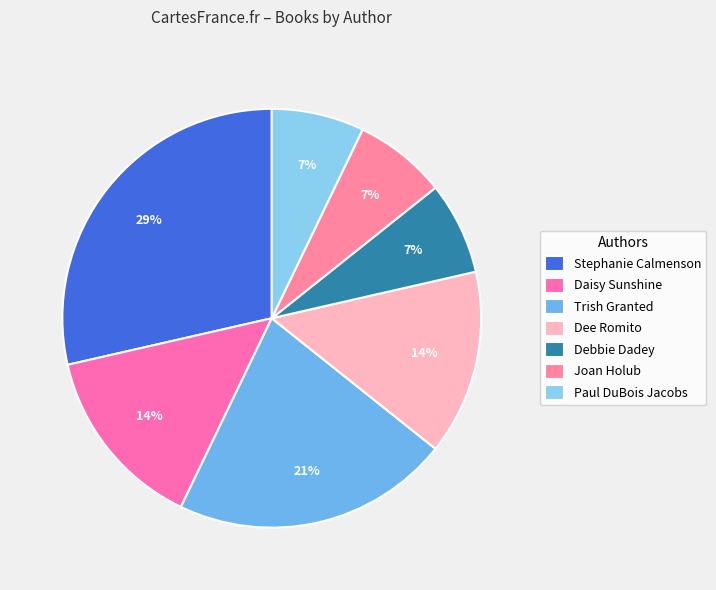

How many slices are in this pie chart?

7